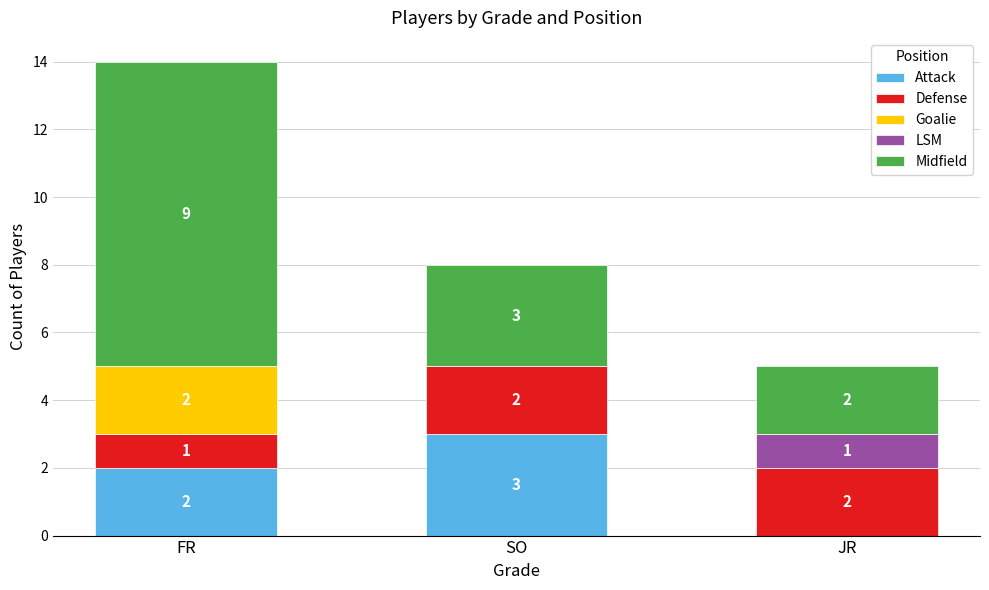

The Attack series shows 1 at SO. True or false?

False